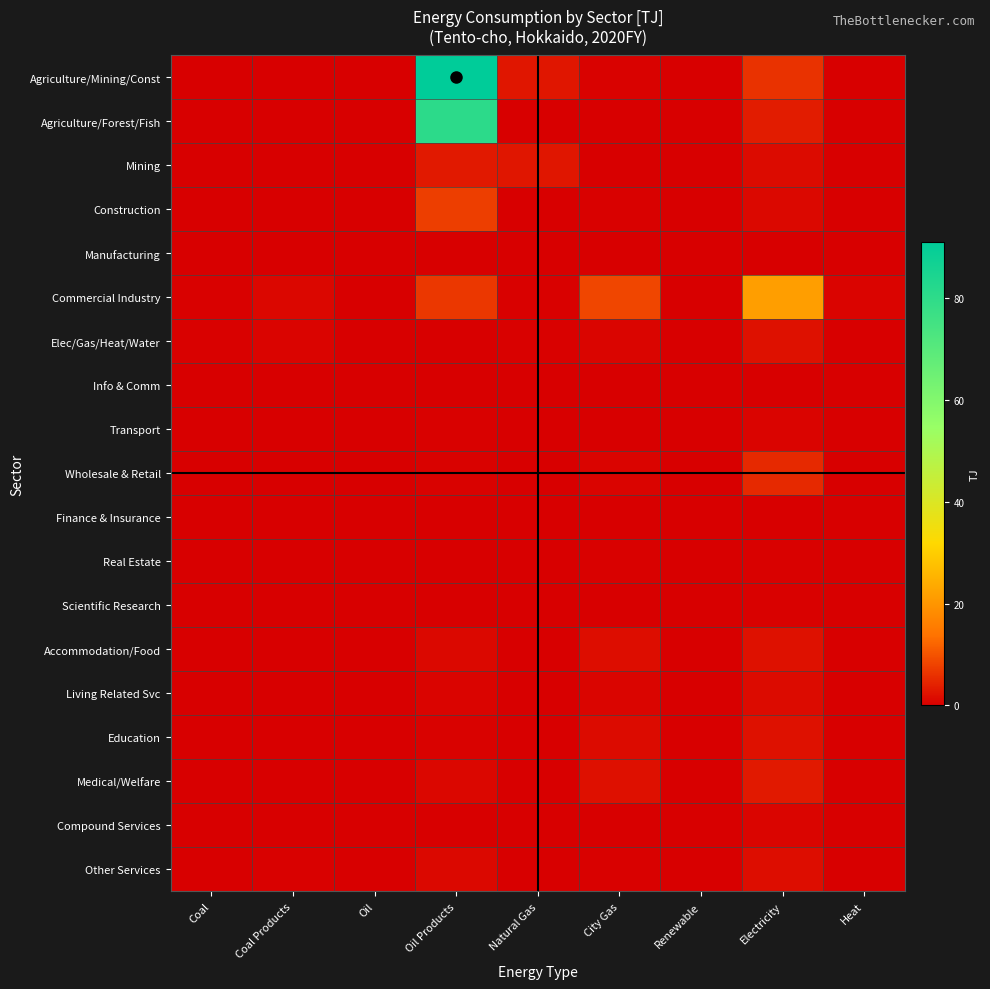

Reading left to right, what are all the values shown in this chart?

Agriculture/Mining/Const: Coal=0.0	Coal Products=0.0	Oil=0.0	Oil Products=91.1	Natural Gas=2.8	City Gas=0.4	Renewable=0.0	Electricity=6.1	Heat=0.0
Agriculture/Forest/Fish: Coal=0.0	Coal Products=0.0	Oil=0.0	Oil Products=80.4	Natural Gas=0.0	City Gas=0.1	Renewable=0.0	Electricity=3.4	Heat=0.0
Mining: Coal=0.0	Coal Products=0.0	Oil=0.0	Oil Products=3.1	Natural Gas=2.8	City Gas=0.1	Renewable=0.0	Electricity=1.5	Heat=0.0
Construction: Coal=0.0	Coal Products=0.0	Oil=0.0	Oil Products=7.6	Natural Gas=0.0	City Gas=0.2	Renewable=0.0	Electricity=1.2	Heat=0.0
Manufacturing: Coal=0.0	Coal Products=0.0	Oil=0.0	Oil Products=0.0	Natural Gas=0.0	City Gas=0.0	Renewable=0.0	Electricity=0.0	Heat=0.0
Commercial Industry: Coal=0.2	Coal Products=0.9	Oil=0.0	Oil Products=6.7	Natural Gas=0.2	City Gas=8.4	Renewable=0.0	Electricity=21.4	Heat=0.6
Elec/Gas/Heat/Water: Coal=0.2	Coal Products=0.7	Oil=0.0	Oil Products=0.1	Natural Gas=0.2	City Gas=0.8	Renewable=0.0	Electricity=2.3	Heat=0.0
Info & Comm: Coal=0.0	Coal Products=0.0	Oil=0.0	Oil Products=0.0	Natural Gas=0.0	City Gas=0.0	Renewable=0.0	Electricity=0.0	Heat=0.0
Transport: Coal=0.0	Coal Products=0.0	Oil=0.0	Oil Products=0.3	Natural Gas=0.0	City Gas=0.0	Renewable=0.0	Electricity=0.6	Heat=0.0
Wholesale & Retail: Coal=0.0	Coal Products=0.0	Oil=0.0	Oil Products=0.4	Natural Gas=0.0	City Gas=0.6	Renewable=0.0	Electricity=5.1	Heat=0.0
Finance & Insurance: Coal=0.0	Coal Products=0.0	Oil=0.0	Oil Products=0.0	Natural Gas=0.0	City Gas=0.0	Renewable=0.0	Electricity=0.1	Heat=0.0
Real Estate: Coal=0.0	Coal Products=0.0	Oil=0.0	Oil Products=0.0	Natural Gas=0.0	City Gas=0.2	Renewable=0.0	Electricity=0.2	Heat=0.0
Scientific Research: Coal=0.0	Coal Products=0.0	Oil=0.0	Oil Products=0.1	Natural Gas=0.0	City Gas=0.0	Renewable=0.0	Electricity=0.2	Heat=0.0
Accommodation/Food: Coal=0.0	Coal Products=0.0	Oil=0.0	Oil Products=1.2	Natural Gas=0.0	City Gas=1.7	Renewable=0.0	Electricity=2.2	Heat=0.0
Living Related Svc: Coal=0.0	Coal Products=0.0	Oil=0.0	Oil Products=0.7	Natural Gas=0.0	City Gas=0.8	Renewable=0.0	Electricity=1.6	Heat=0.0
Education: Coal=0.0	Coal Products=0.0	Oil=0.0	Oil Products=0.4	Natural Gas=0.0	City Gas=1.5	Renewable=0.0	Electricity=2.2	Heat=0.0
Medical/Welfare: Coal=0.0	Coal Products=0.0	Oil=0.0	Oil Products=1.0	Natural Gas=0.0	City Gas=2.0	Renewable=0.0	Electricity=3.1	Heat=0.0
Compound Services: Coal=0.0	Coal Products=0.0	Oil=0.0	Oil Products=0.1	Natural Gas=0.0	City Gas=0.1	Renewable=0.0	Electricity=0.8	Heat=0.0
Other Services: Coal=0.0	Coal Products=0.2	Oil=0.0	Oil Products=1.1	Natural Gas=0.0	City Gas=0.3	Renewable=0.0	Electricity=1.7	Heat=0.0